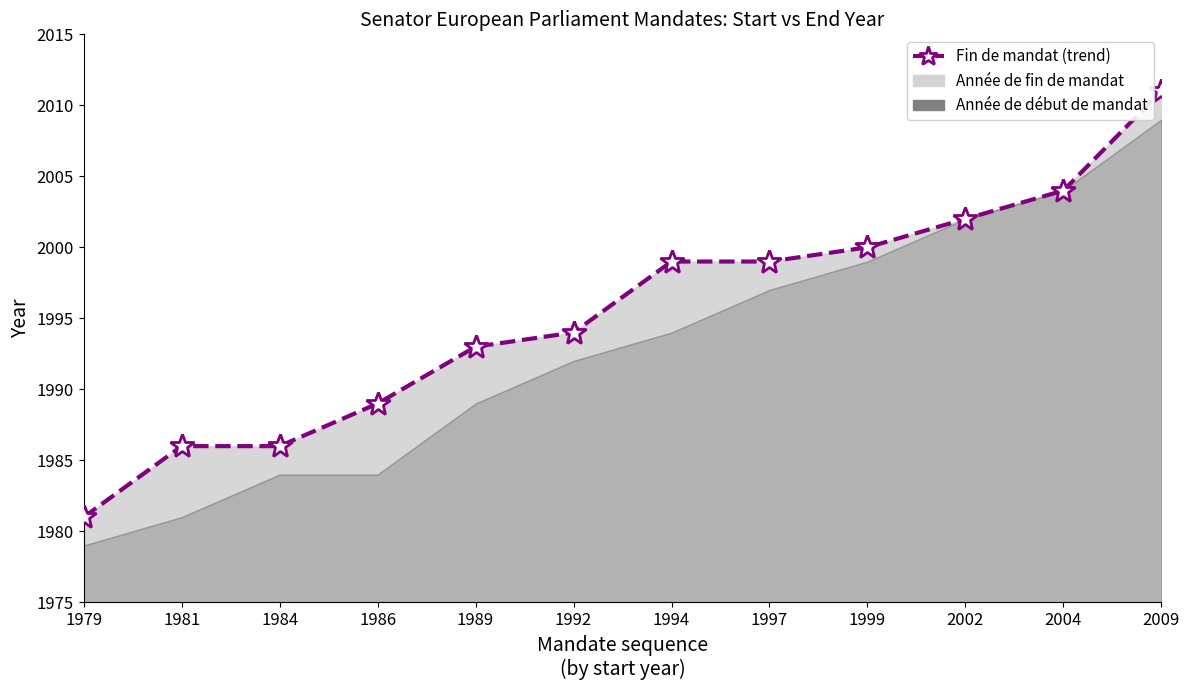

Reading left to right, what are all the values shown in this chart?

1981	1986	1986	1989	1993	1994	1999	1999	2000	2002	2004	2011